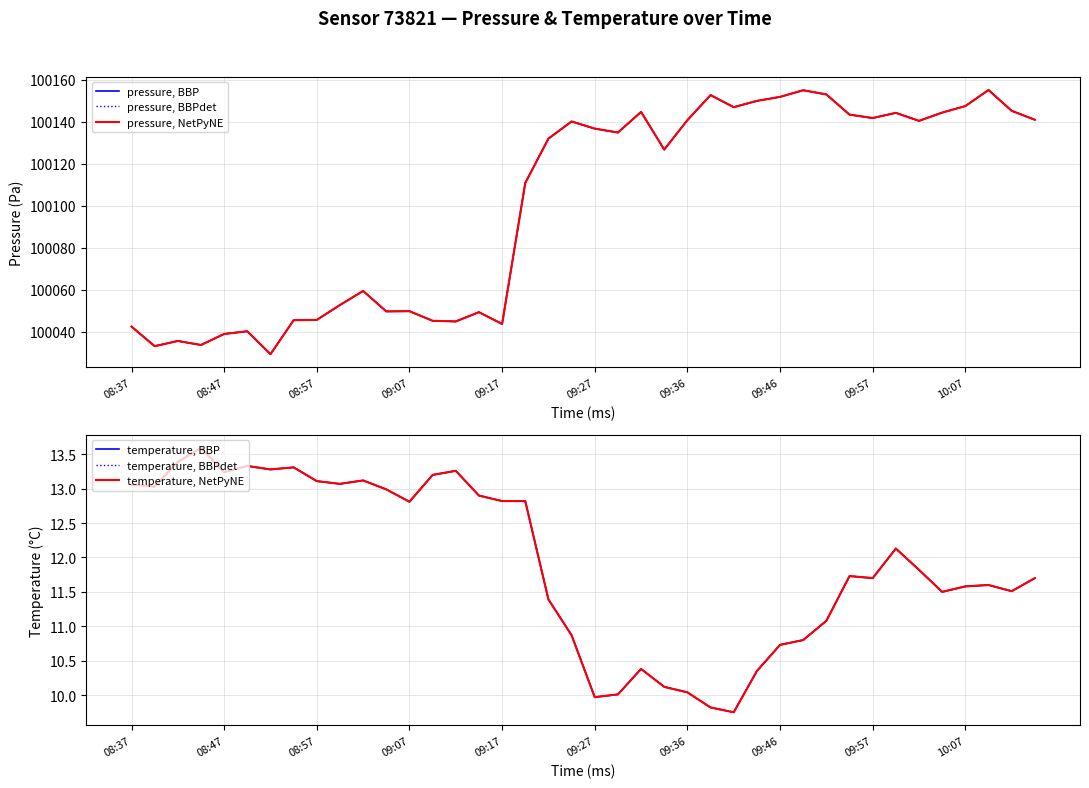

Is this an area chart (filled region under the line)?

No